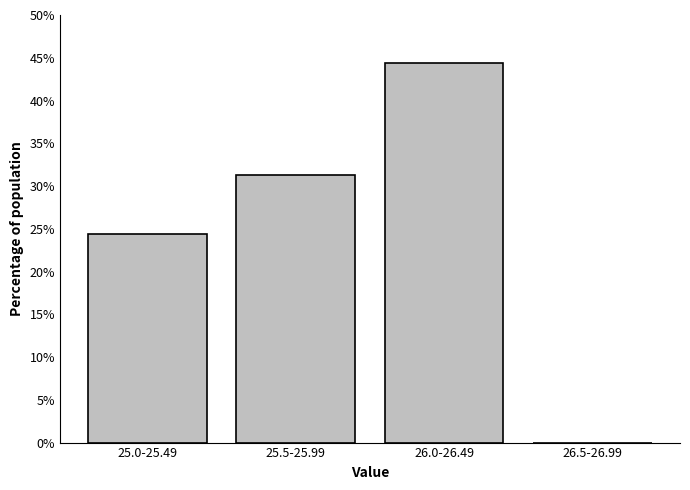

What is the change in value from 25.0-25.49 to 26.0-26.49?

+20.0